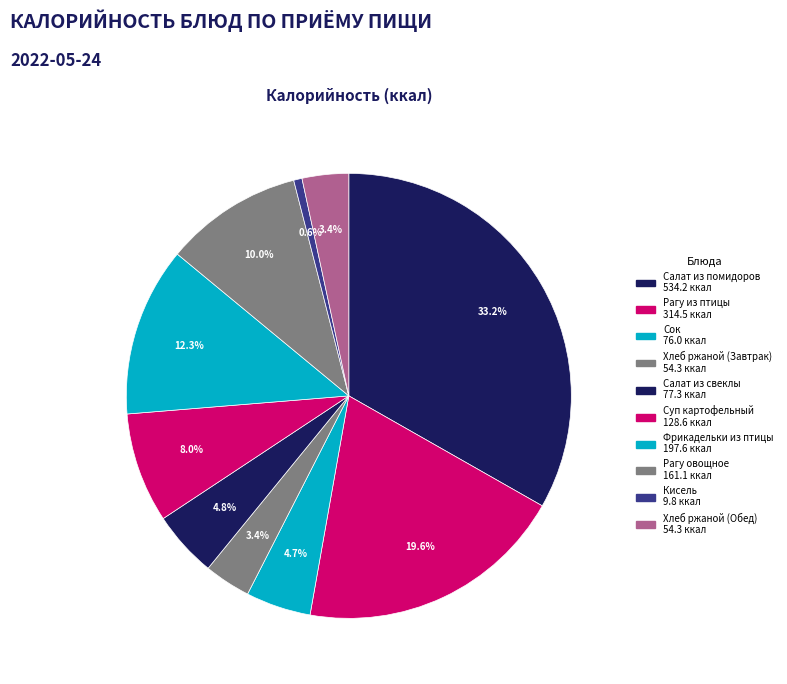

What is the change in value from Рагу из птицы to Рагу овощное?

-153.4